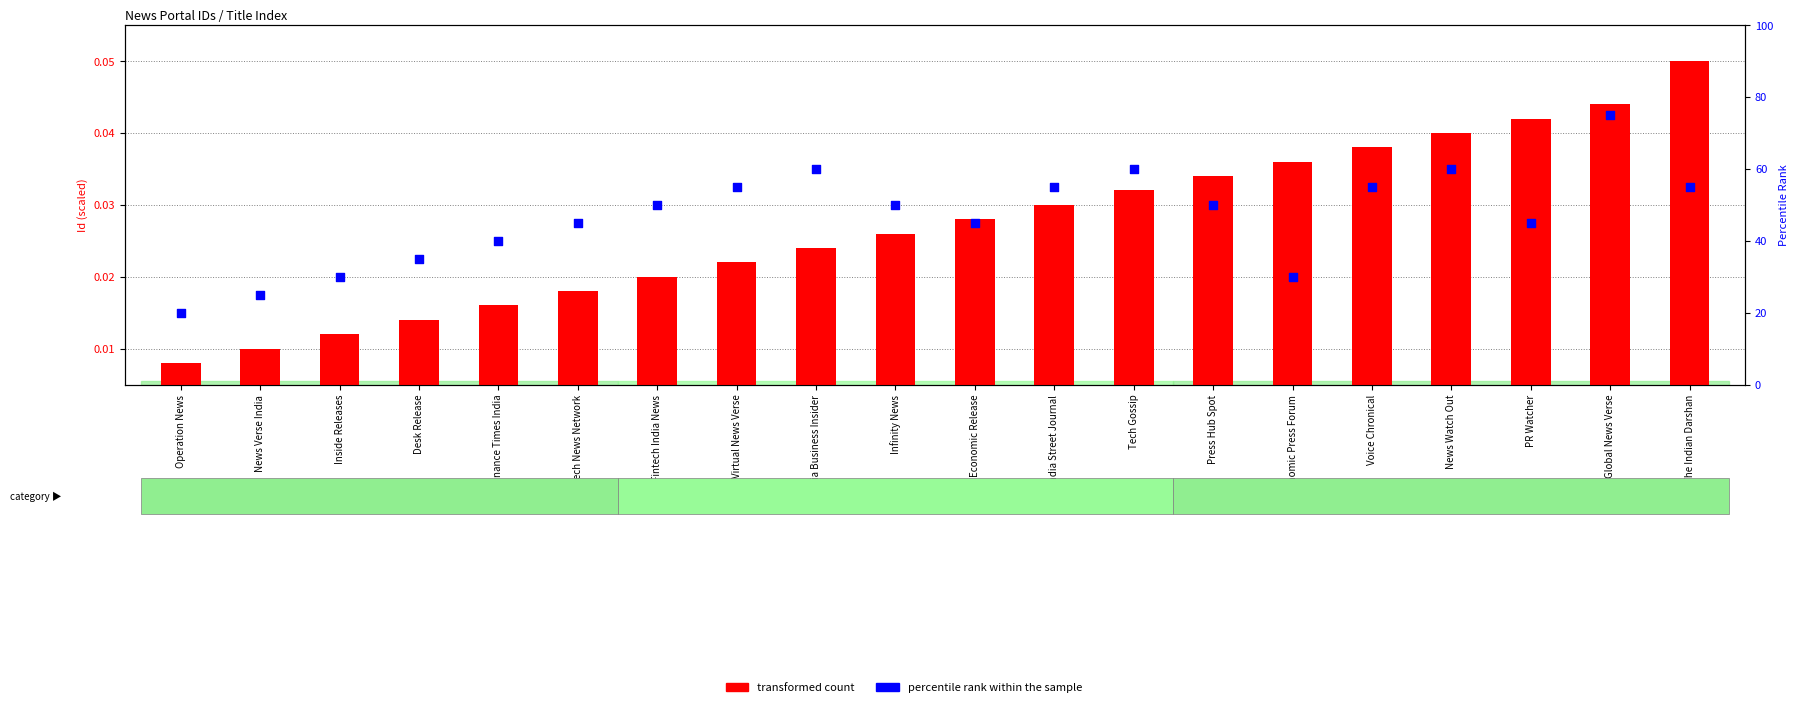

What are all the series names shown in the legend?

transformed count, percentile rank within the sample